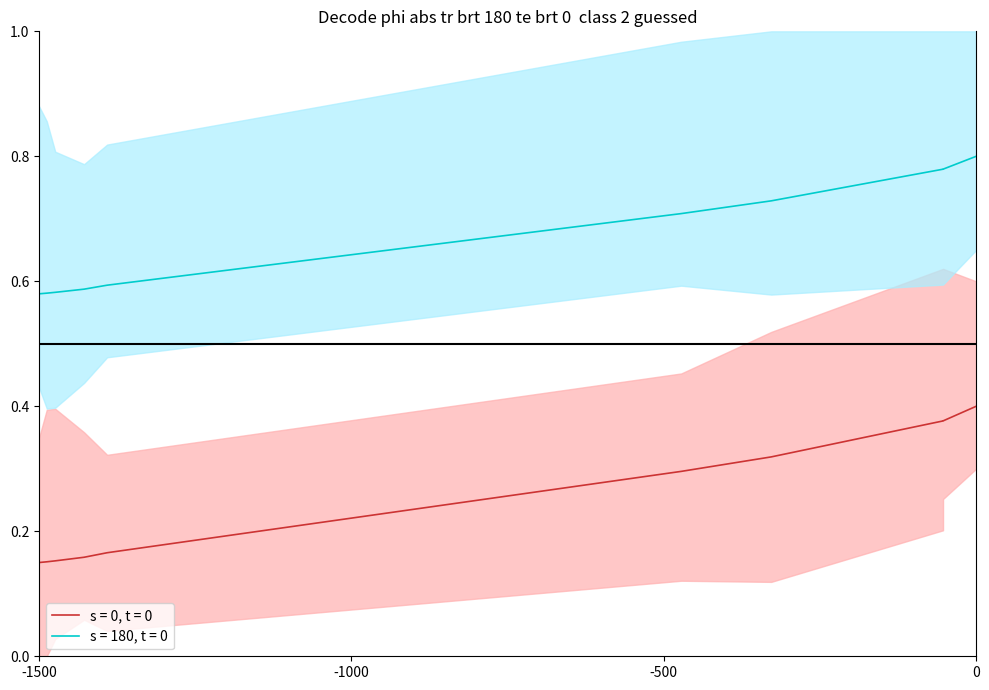

What are all the series names shown in the legend?

s = 0, t = 0, s = 180, t = 0